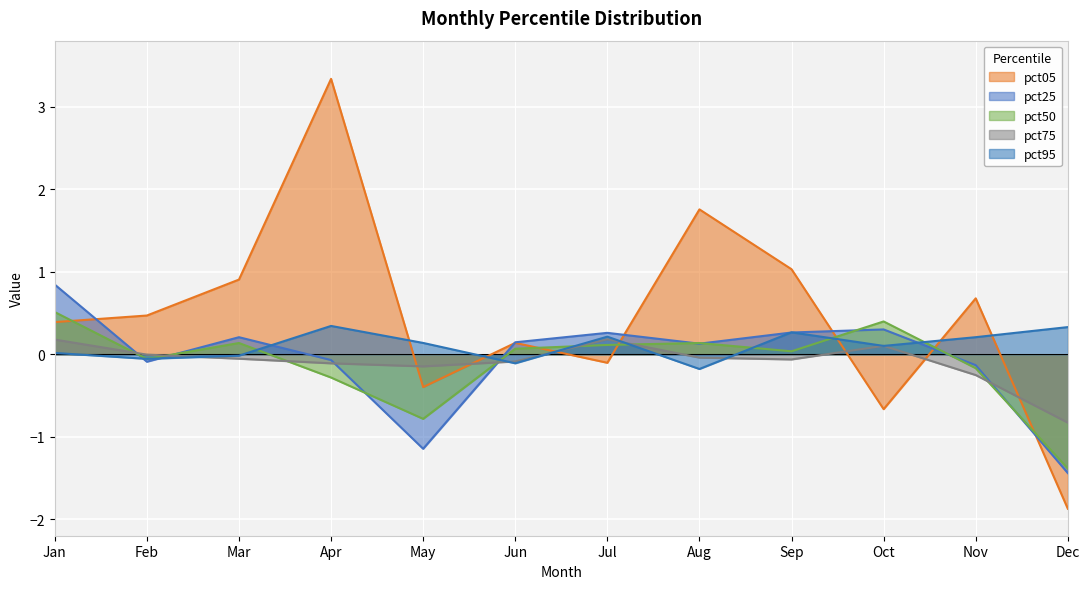

True or false: pct05 has a value of 1.0 at Aug.

False